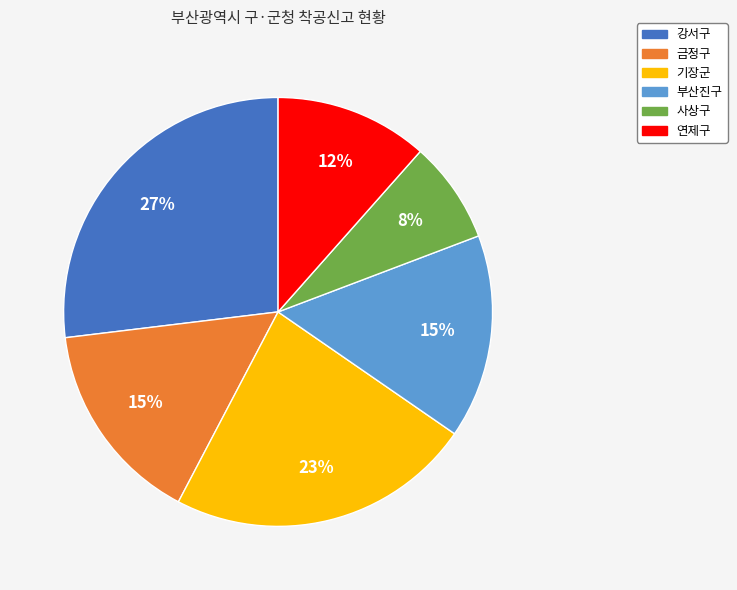

Is it true that 연제구 is 12% of the pie?

True